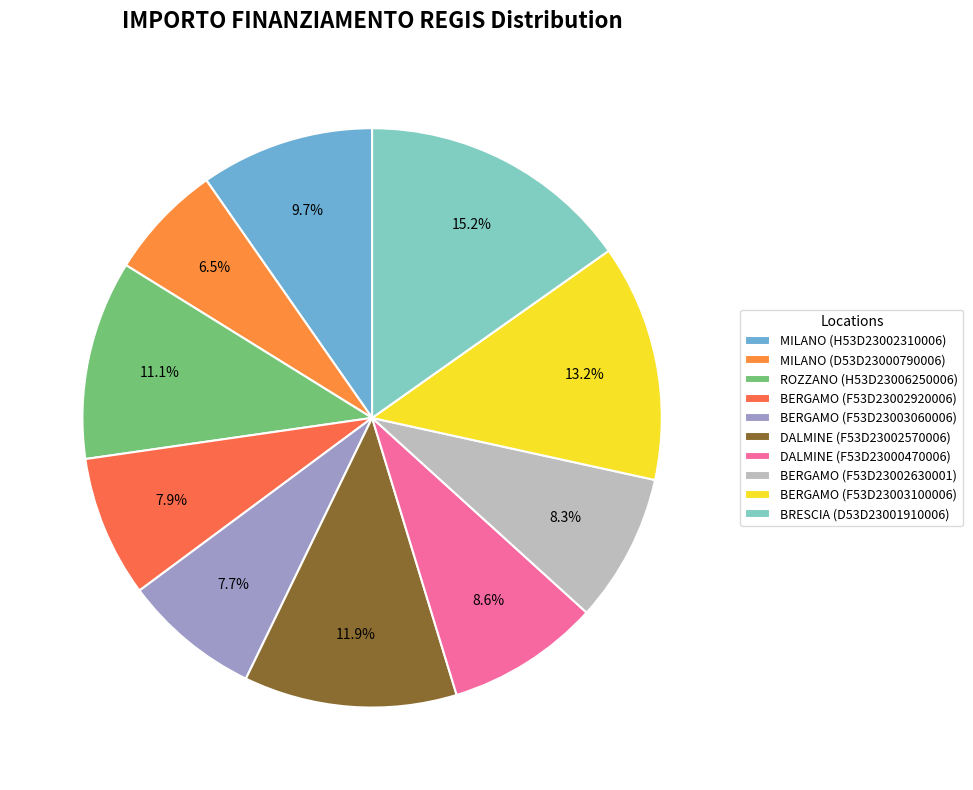

How many segments does this pie chart have?

10